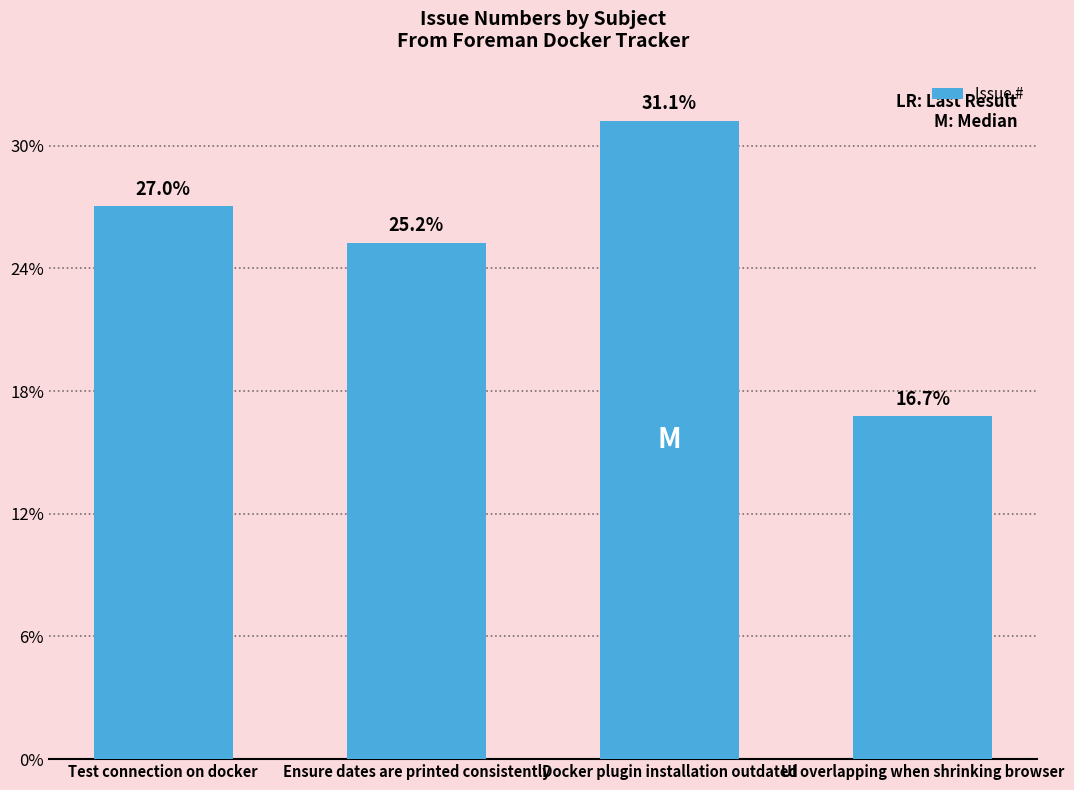

The value at Test connection on docker is 40350. True or false?

False